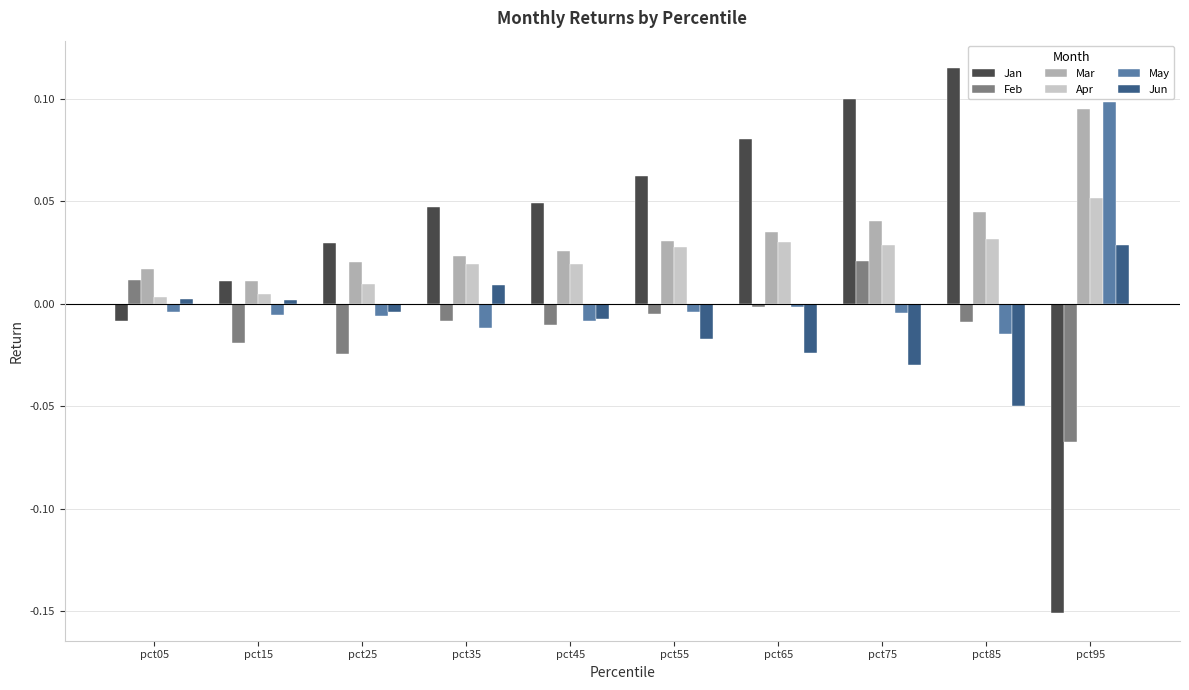

Count the number of data series in this chart.

6